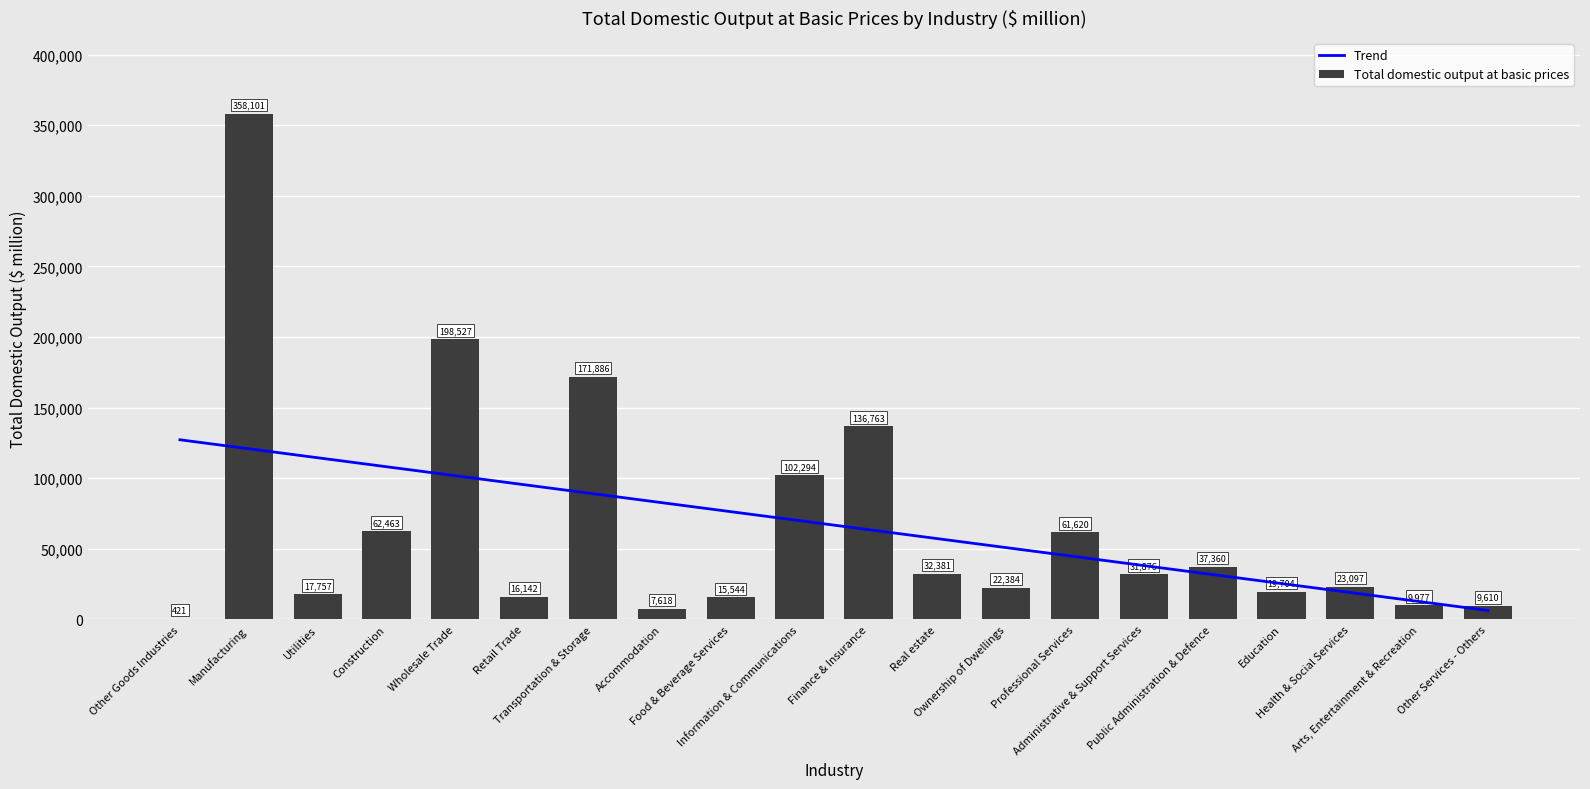

Is it true that Total domestic output at basic prices equals 198526.7 at Wholesale Trade?

True